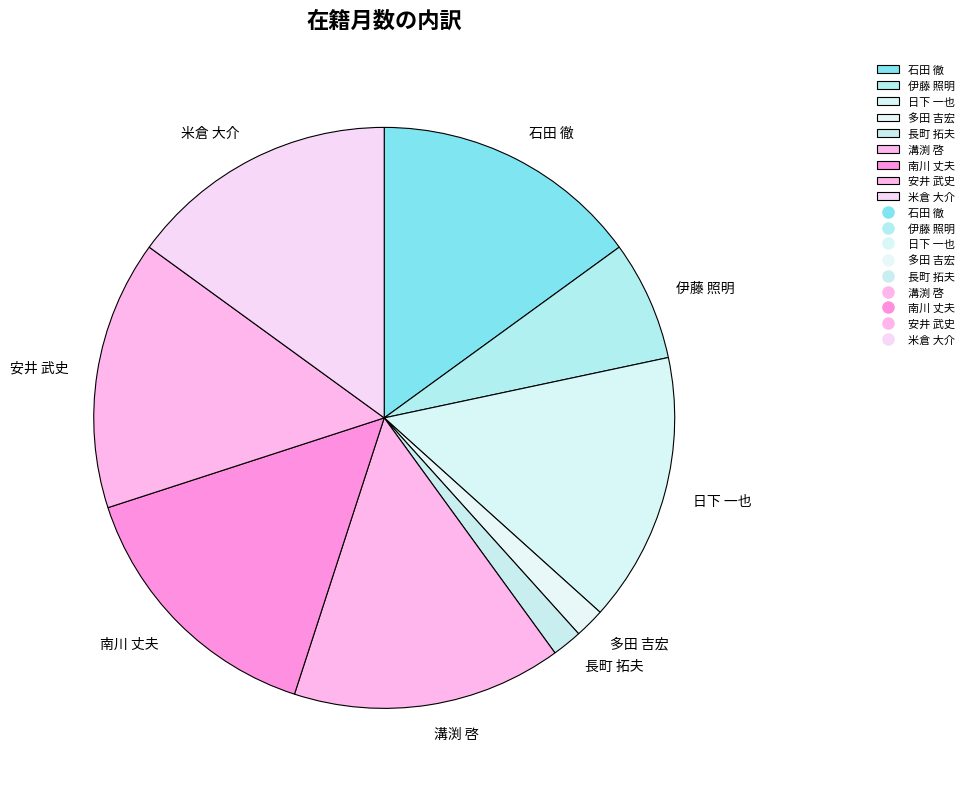

How many segments does this pie chart have?

9